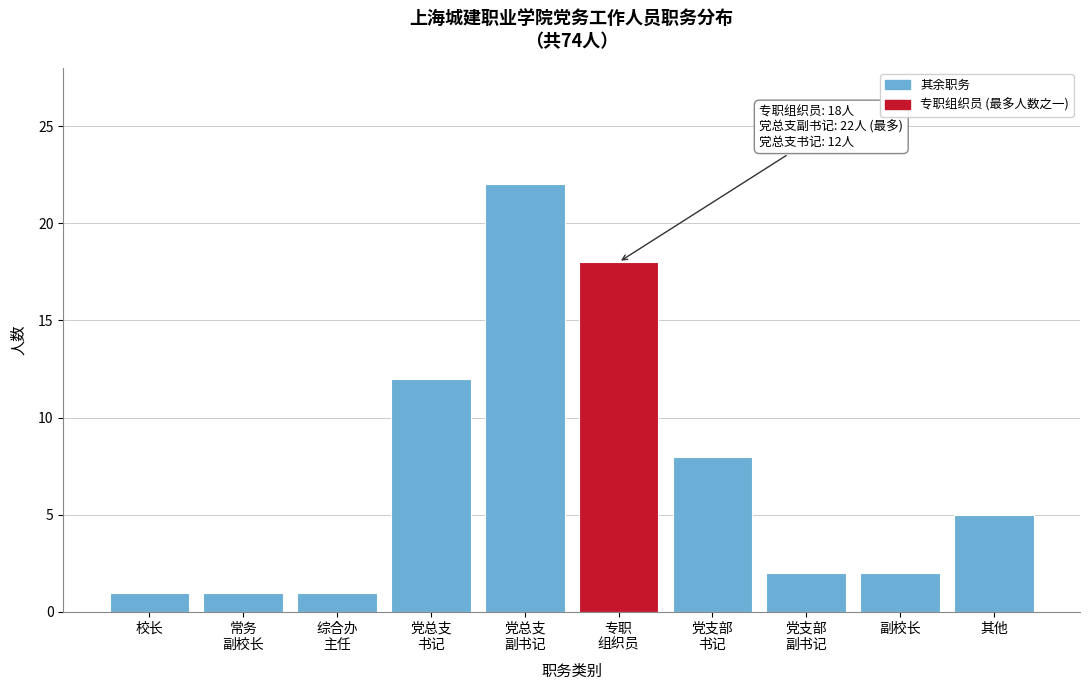

Reading right to left, extract all data points from this chart.

5	2	2	8	18	22	12	1	1	1